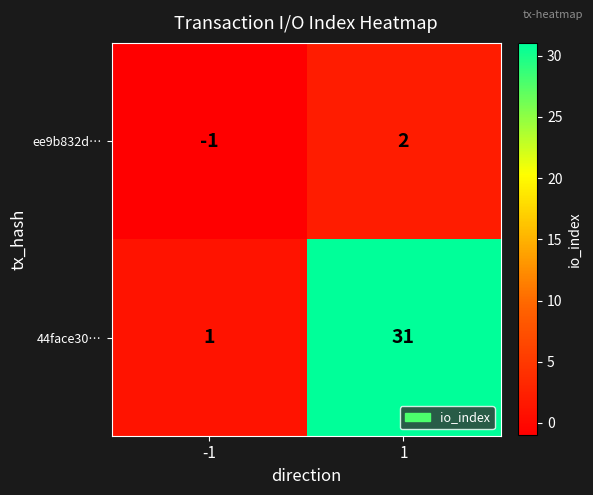

The 44face30… series shows 0 at -1. True or false?

False